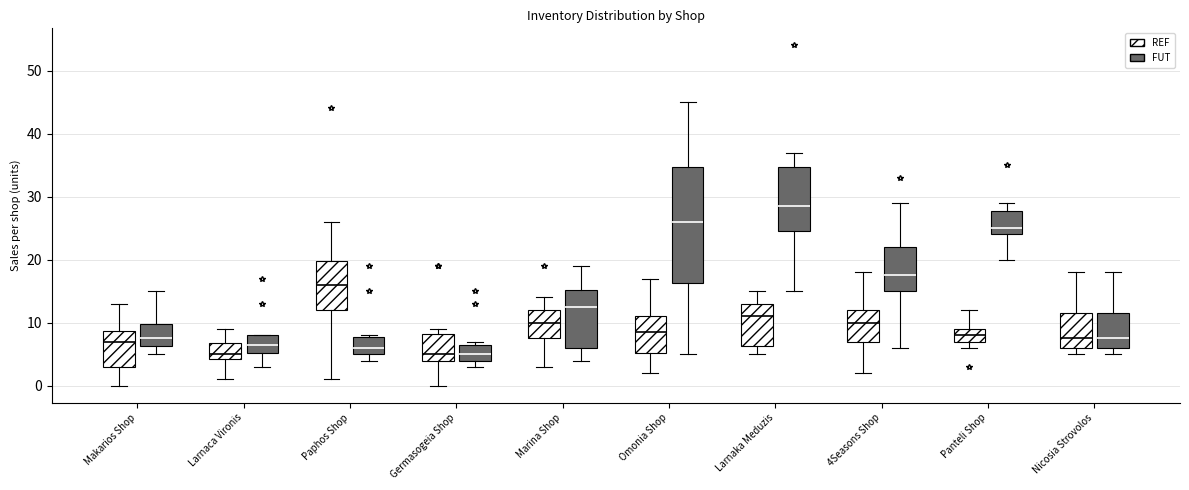

Where does the upper whisker of the box for Nicosia Strovolos (REF) end on the y-axis? The values are not printed on the chart, so give them approximately, as read against the axis.

18